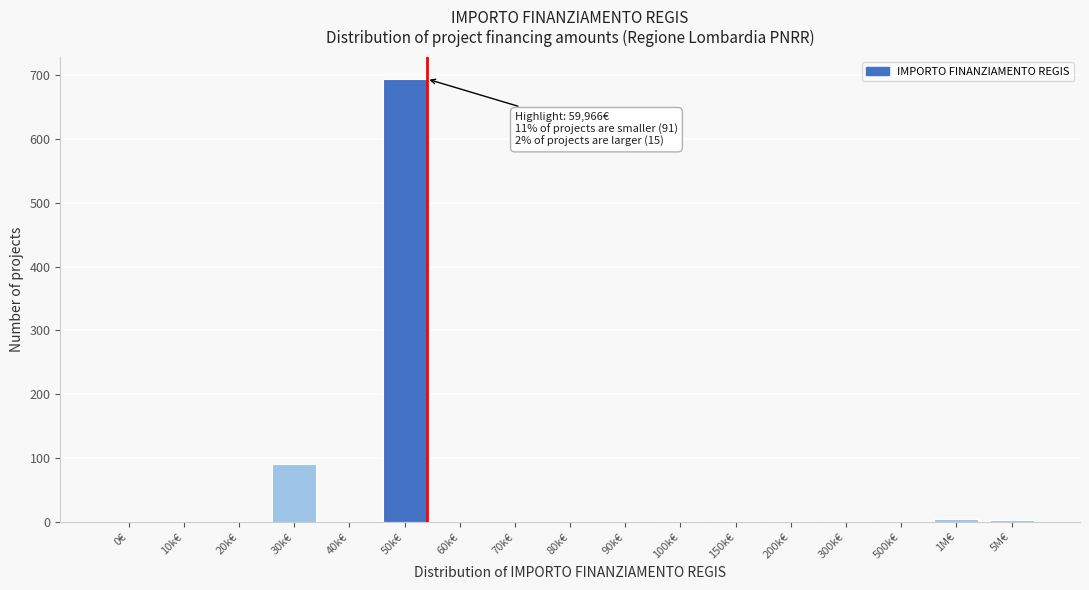

What is the maximum value shown in the chart?

694